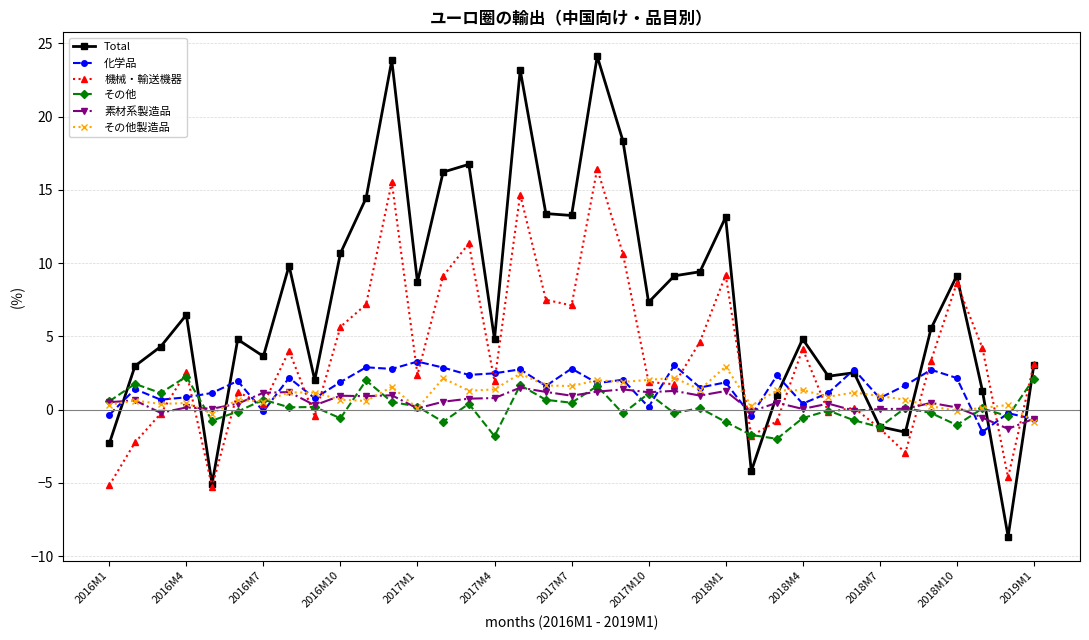

What is the minimum value shown in the chart?

-8.7